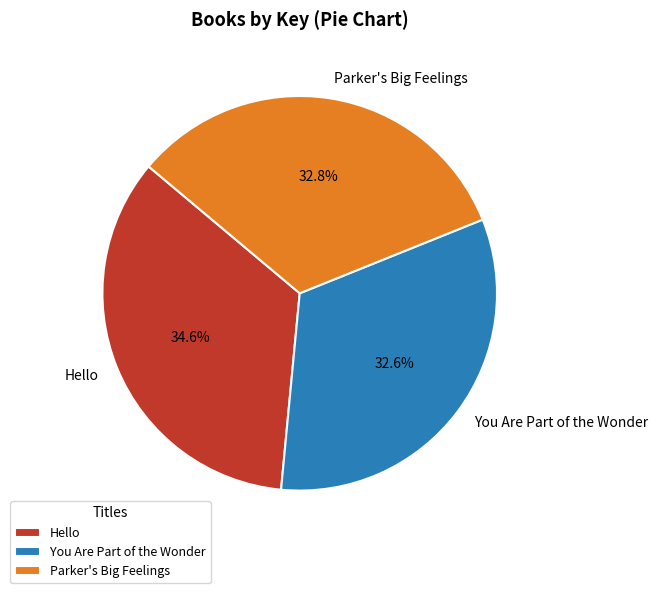

Count the number of slices in the pie.

3